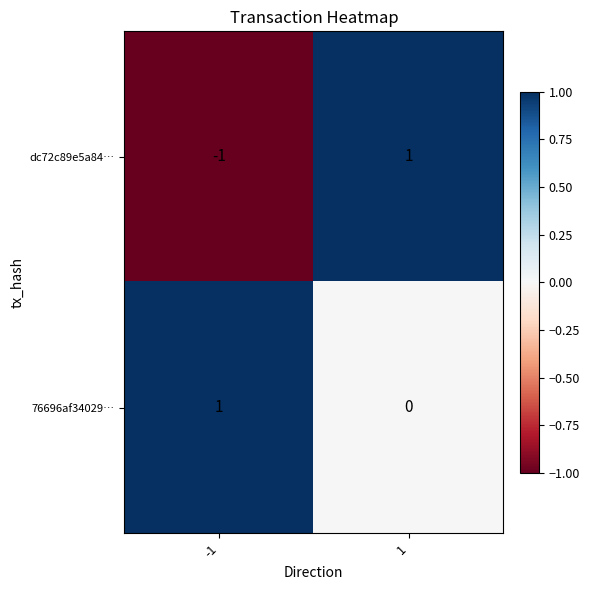

Is the value of 76696af34029… at 1 greater than the value of dc72c89e5a84… at 1?

No